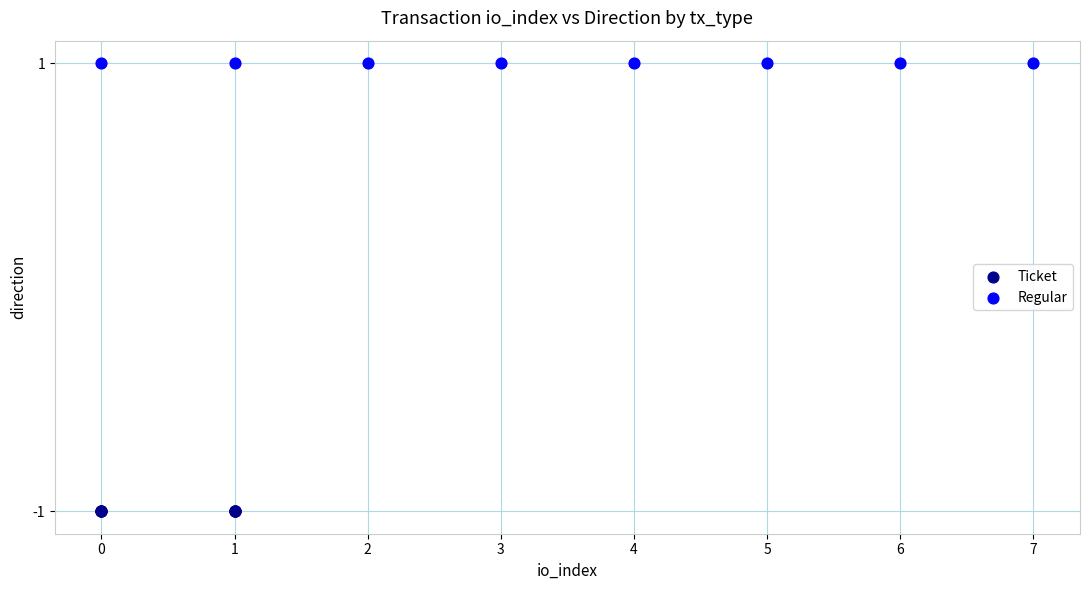

Which series reaches the maximum Y coordinate?

Regular